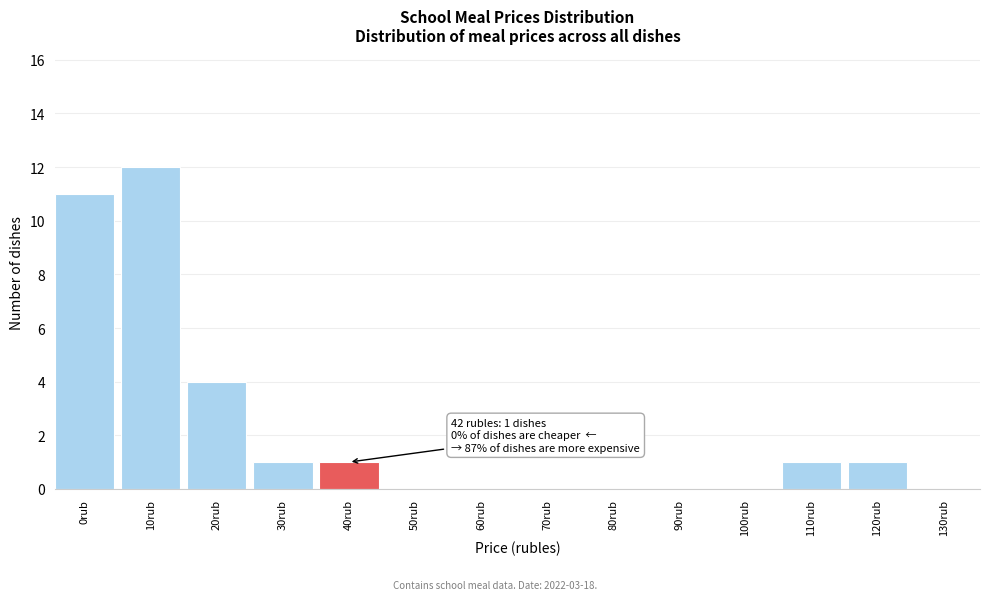

Reading right to left, what are all the values shown in this chart?

130rub=0	120rub=1	110rub=1	100rub=0	90rub=0	80rub=0	70rub=0	60rub=0	50rub=0	40rub=1	30rub=1	20rub=4	10rub=12	0rub=11